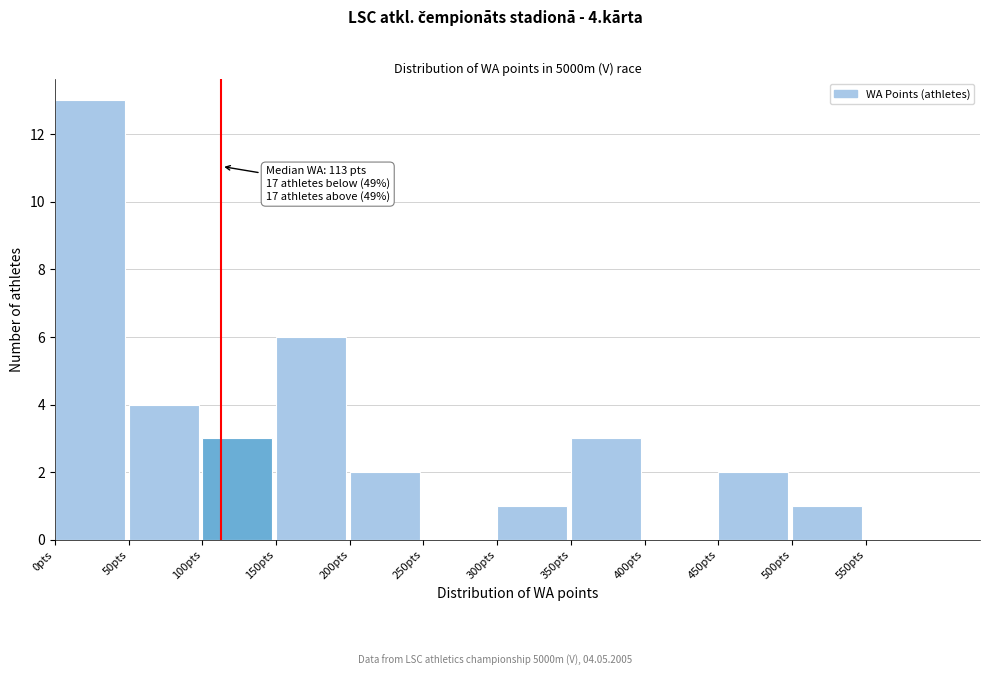

Which range on the x-axis has the tallest bar?

0 to 50